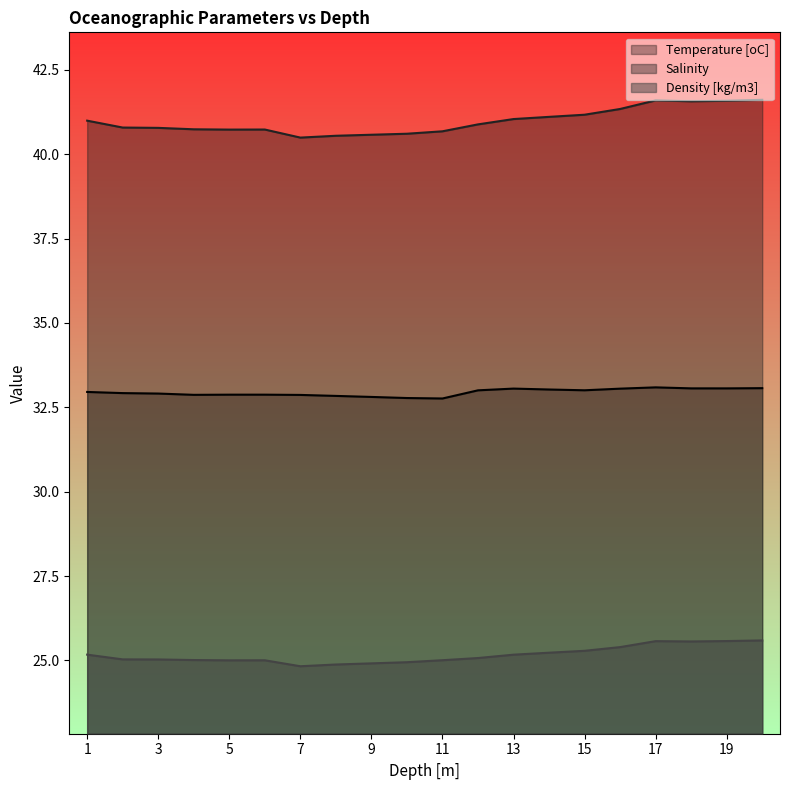

At 15, list the series in order from largest to smallest.

Salinity, Temperature [oC], Density [kg/m3]